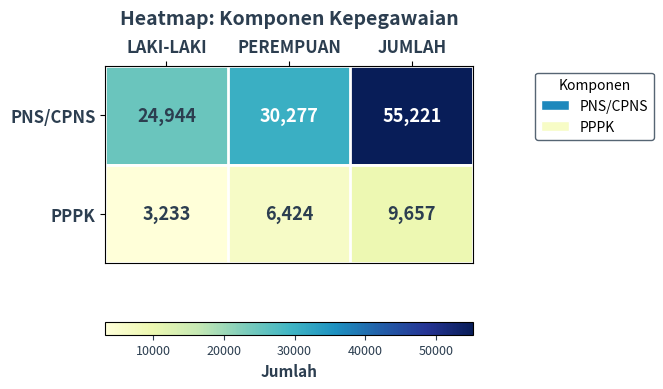

Which series has the largest total across all categories?

PNS/CPNS